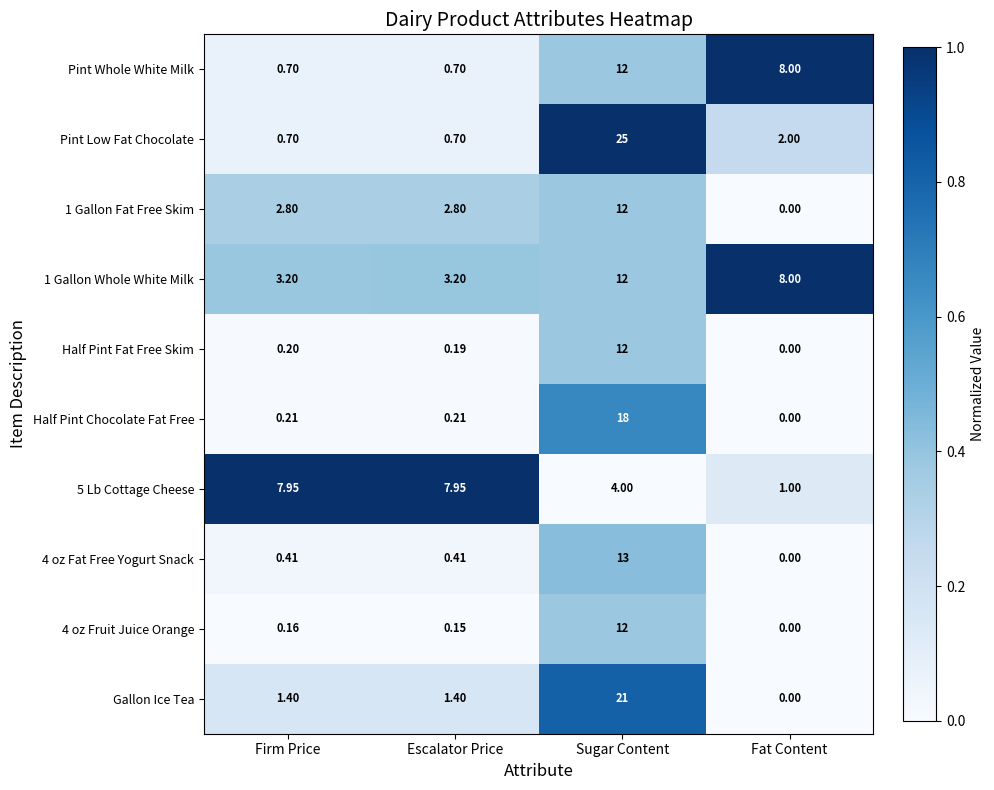

Which label corresponds to the largest value in the chart?

Sugar Content